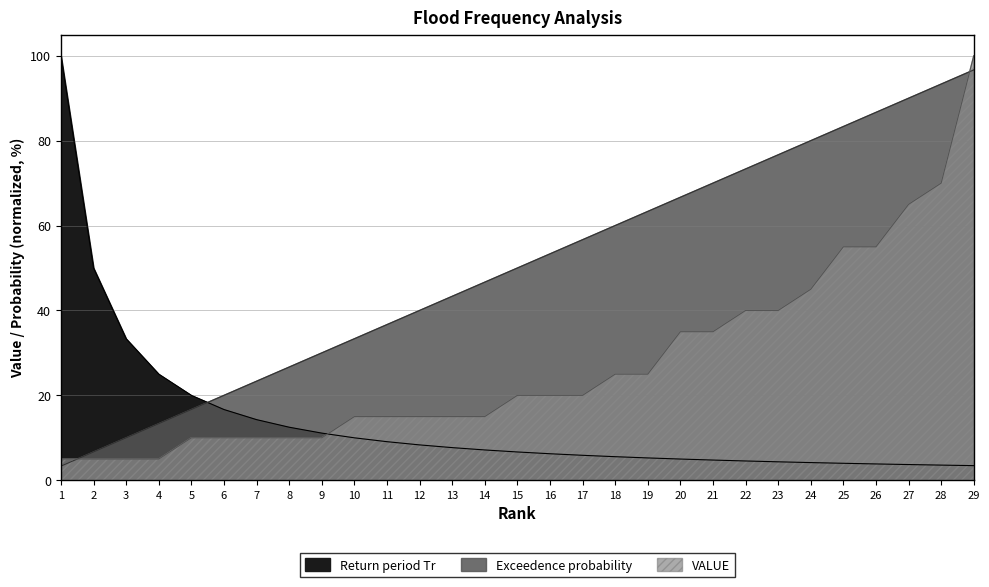

Does the chart display data point markers on the line(s)?

No